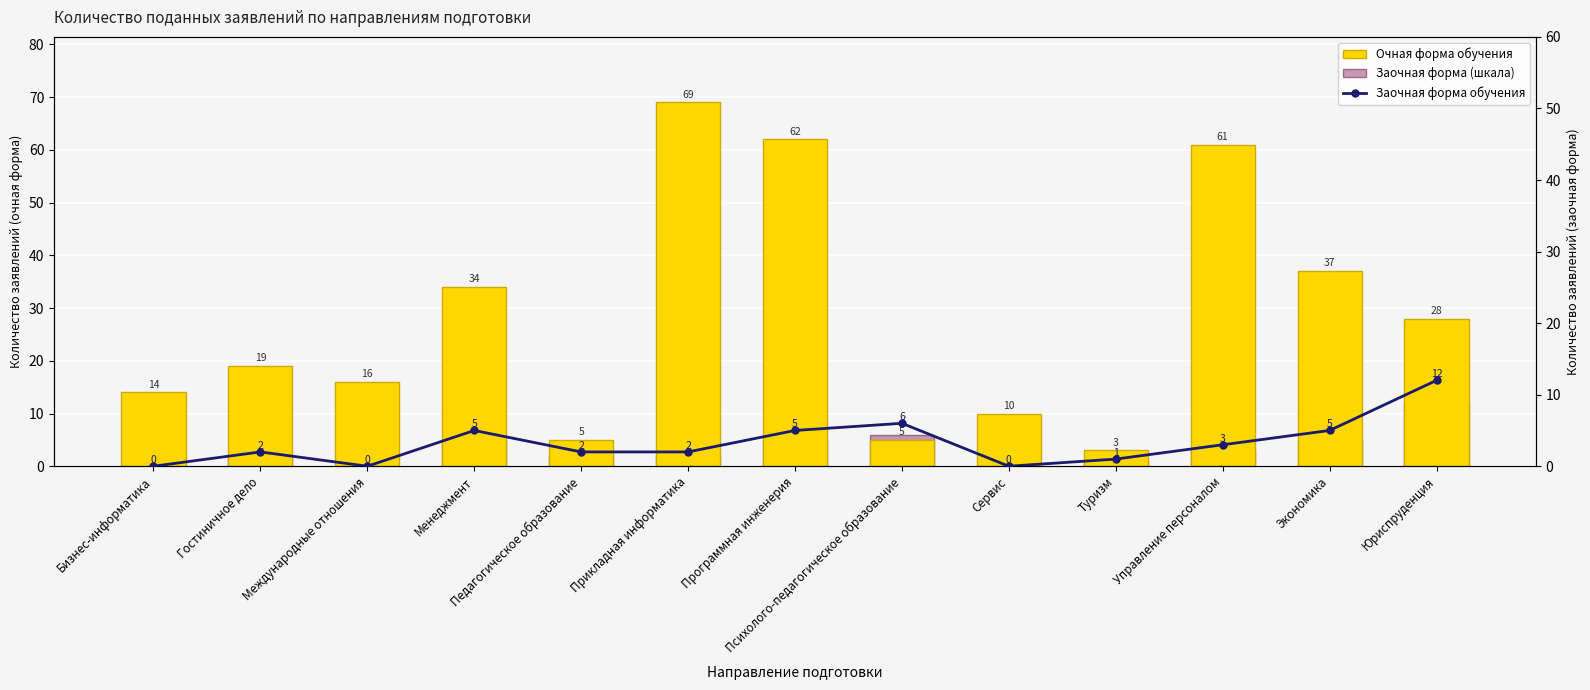

Rank the series at Международные отношения from lowest to highest value.

Заочная форма (шкала), Заочная форма обучения, Очная форма обучения